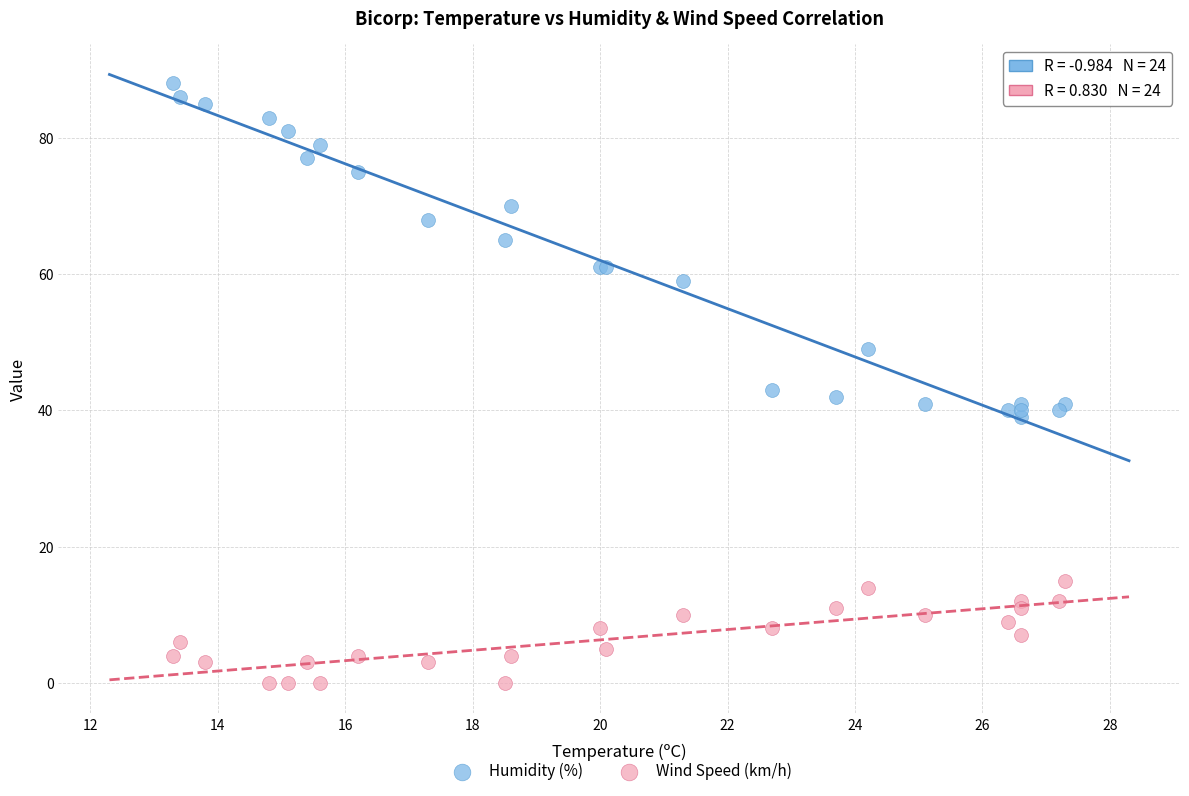

Which series reaches the minimum Y coordinate?

Wind Speed (km/h)